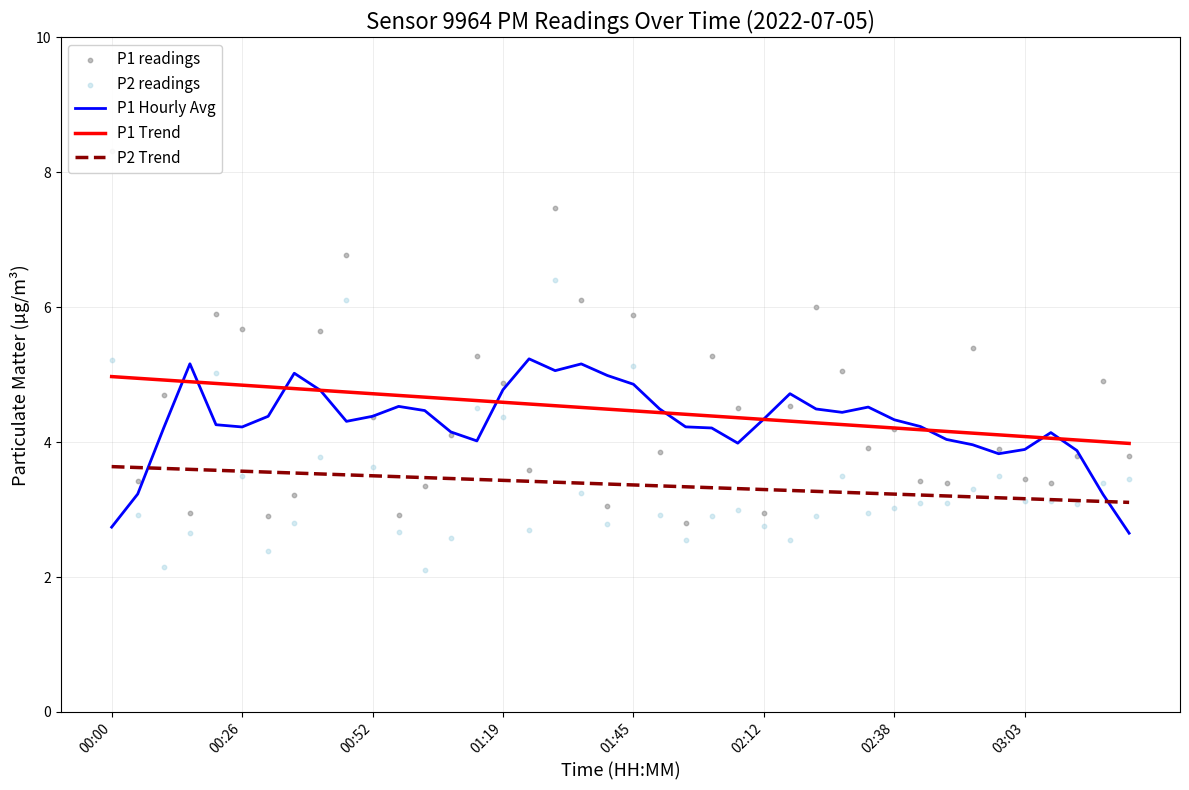

The value of P1 Trend at 01:45 is 1.9. True or false?

False